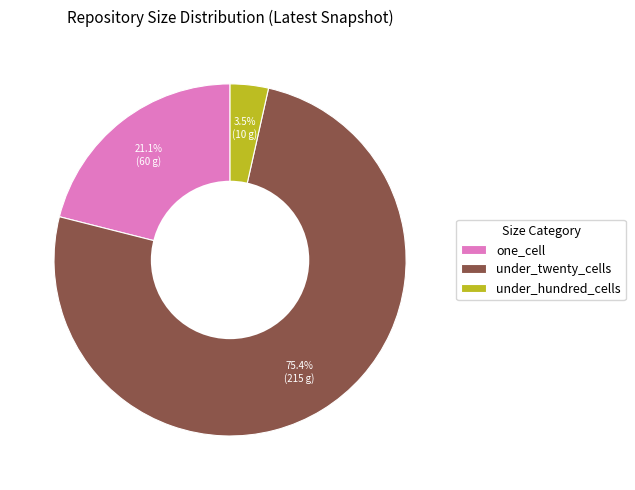

Does under_twenty_cells represent more than half of the total?

Yes